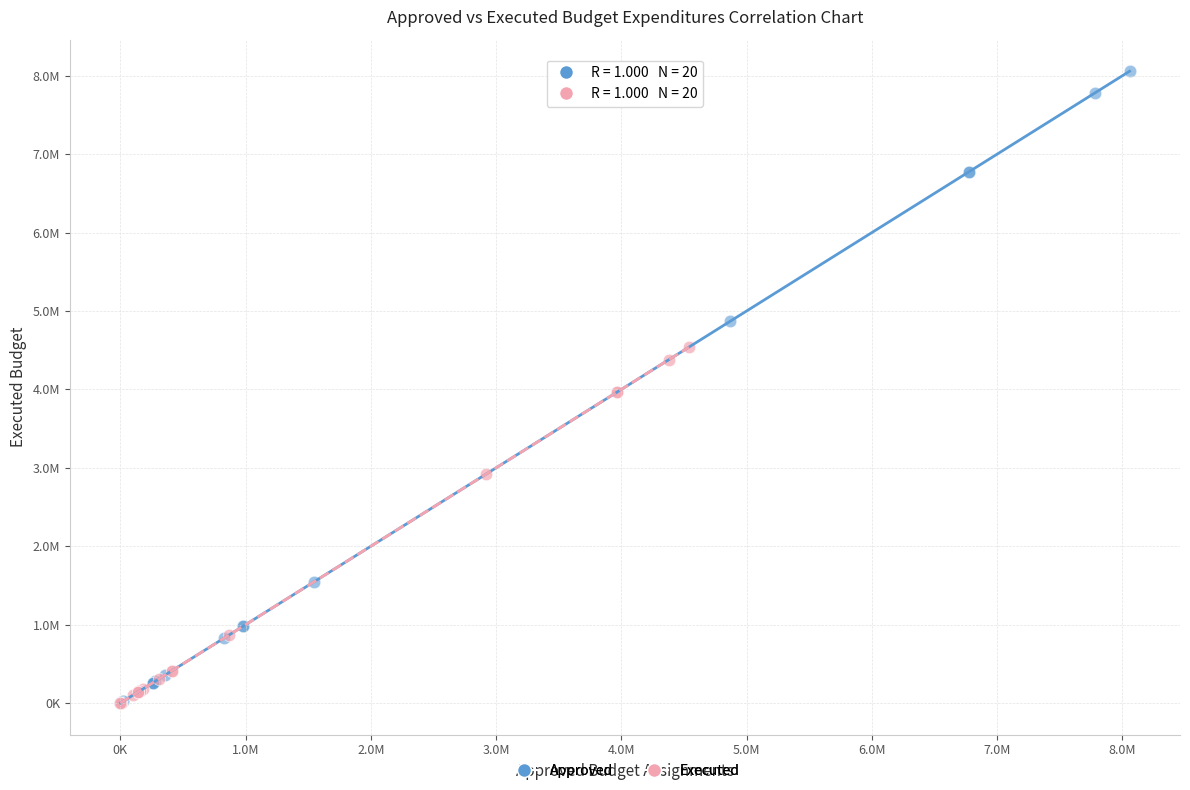

Which series has the largest Y range (max minus min)?

Approved